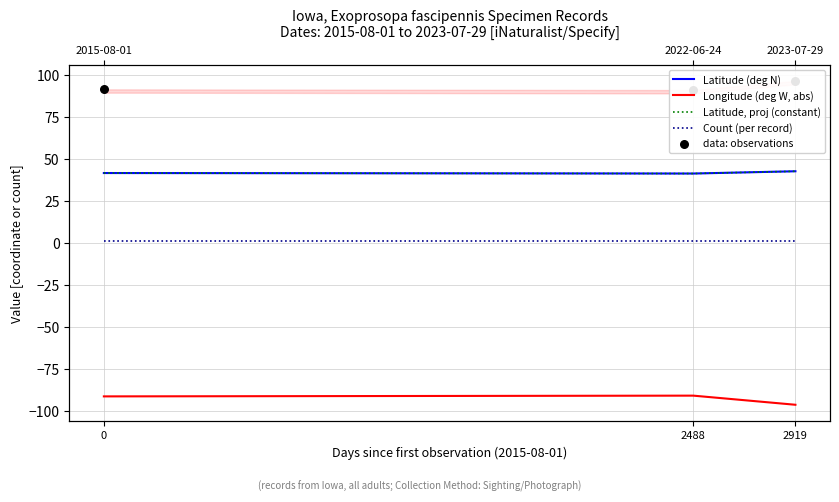

At which category is the sum across all series the highest?

2919